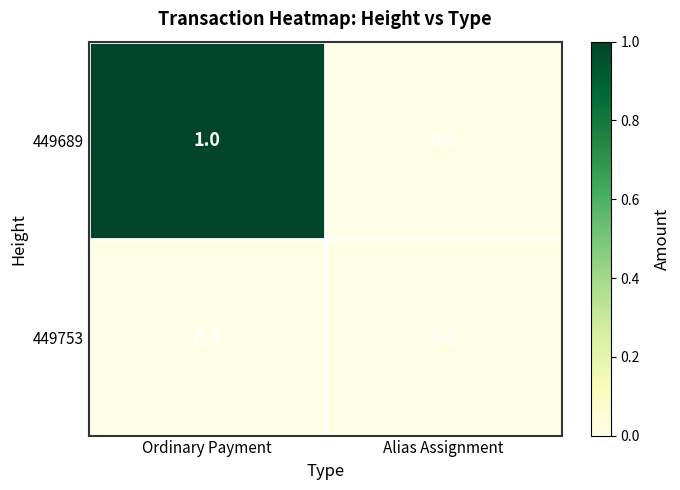

Count the number of data series in this chart.

2